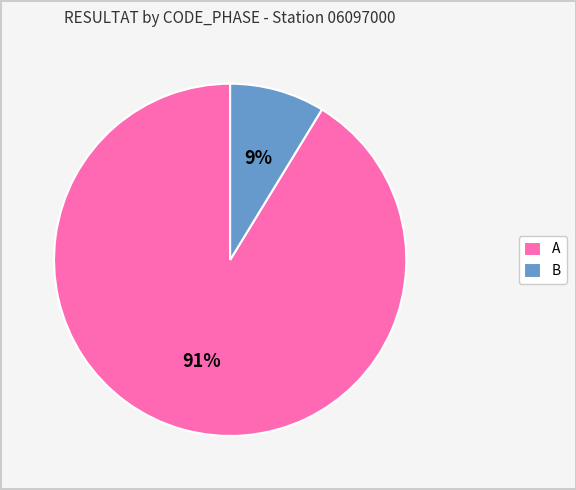

Rank the categories by value from highest to lowest.

A, B